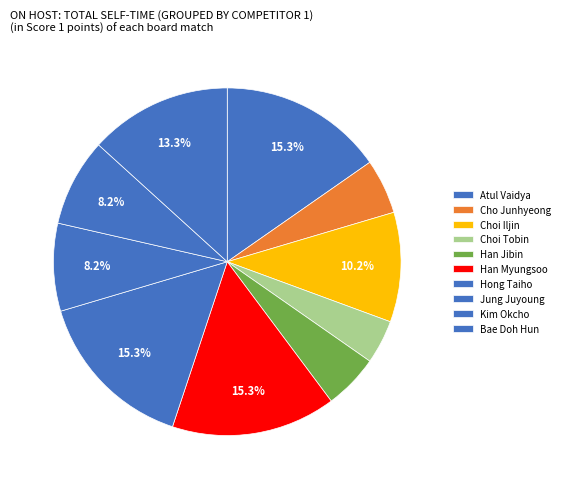

How many segments does this pie chart have?

10